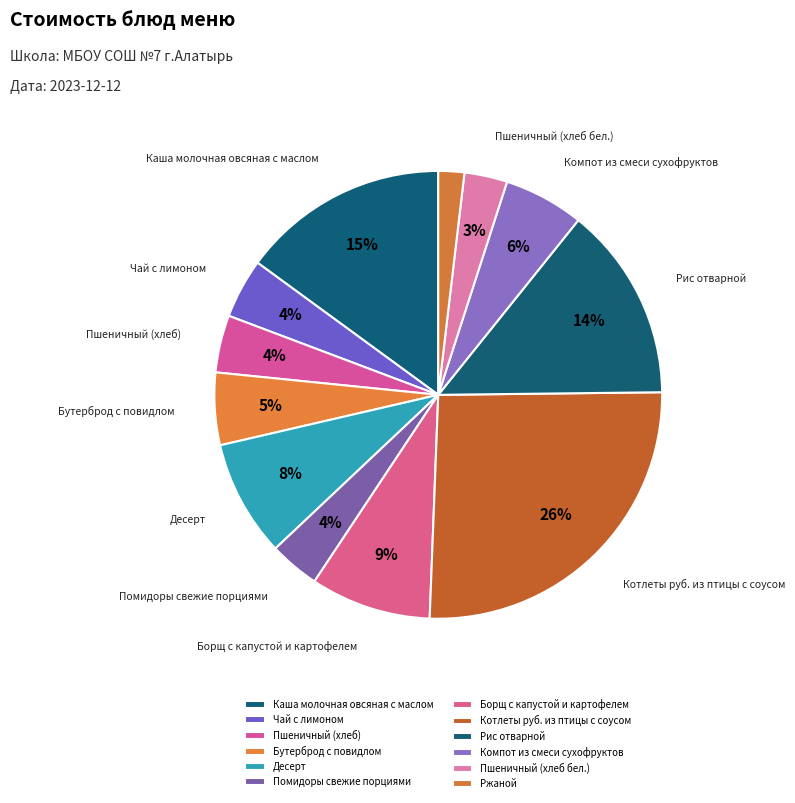

What percentage is the Десерт slice, to the nearest percent?

8%